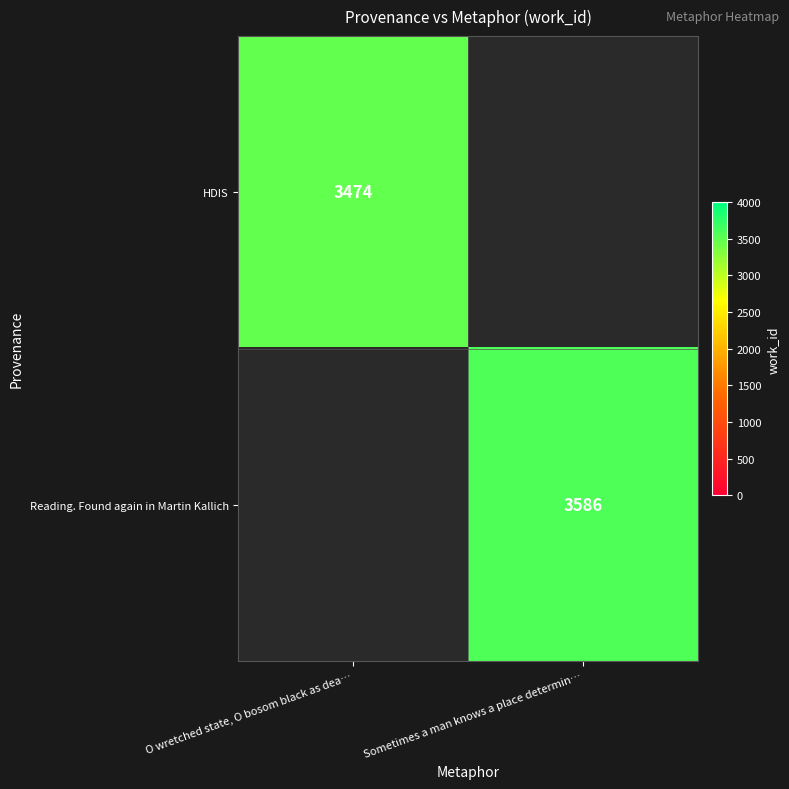

The HDIS series shows 5889 at O wretched state, O bosom black as dea…. True or false?

False